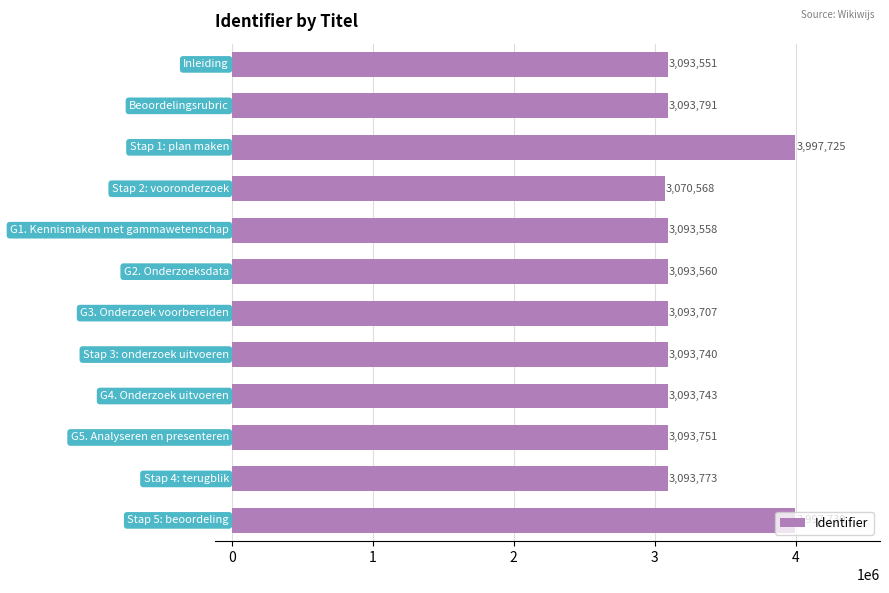

What is the minimum value shown in the chart?

3070568